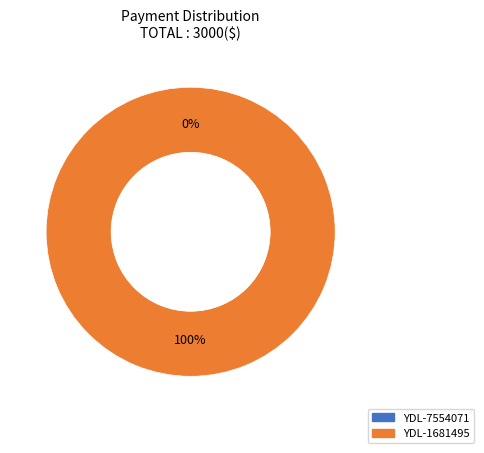

Count the number of slices in the pie.

2